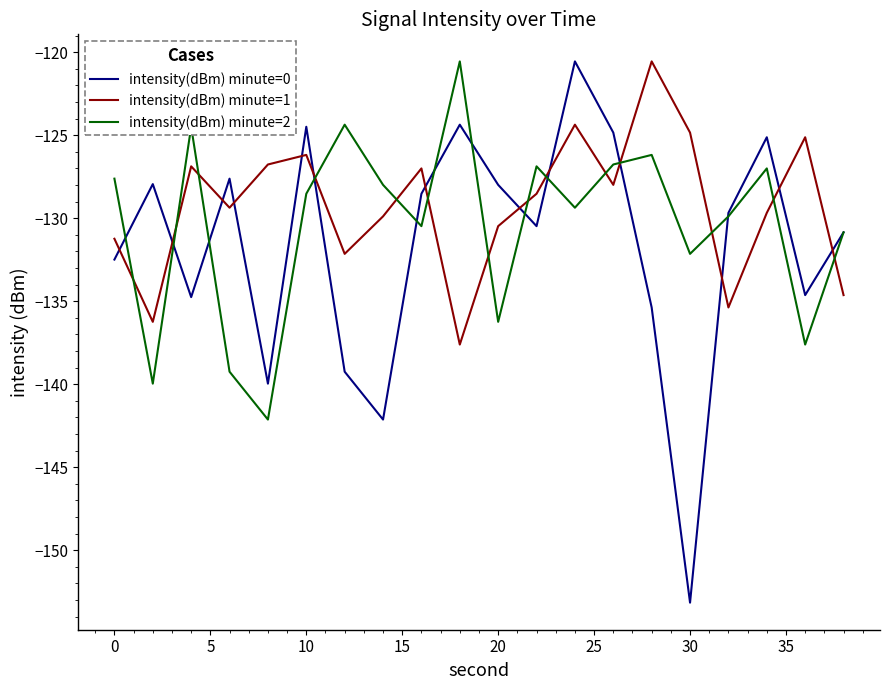

Which series has the widest spread of values?

intensity(dBm) minute=0